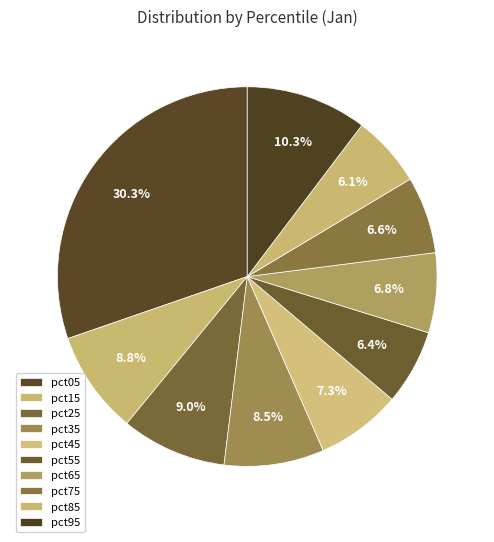

Does any single category account for the majority?

No